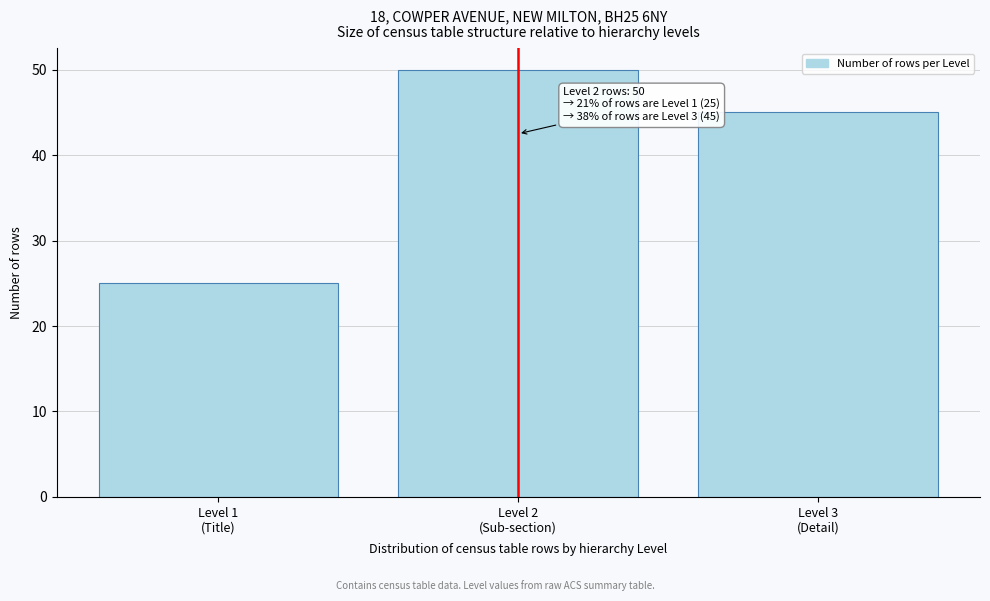

Reading left to right, list all the values displayed in this chart.

25	50	45